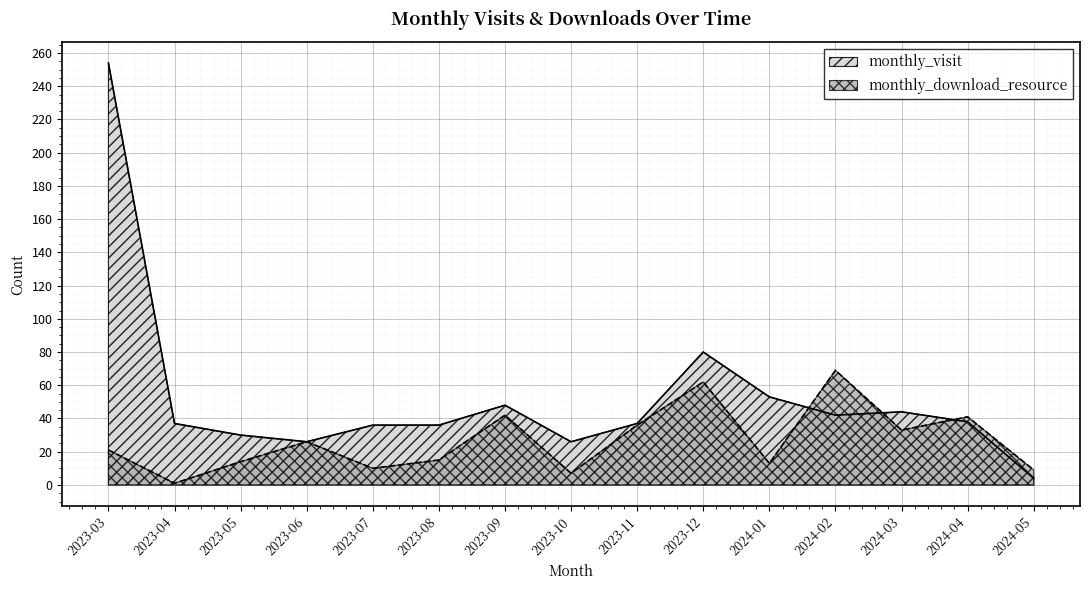

True or false: monthly_download_resource has more than 0 points higher than both neighbors.

True